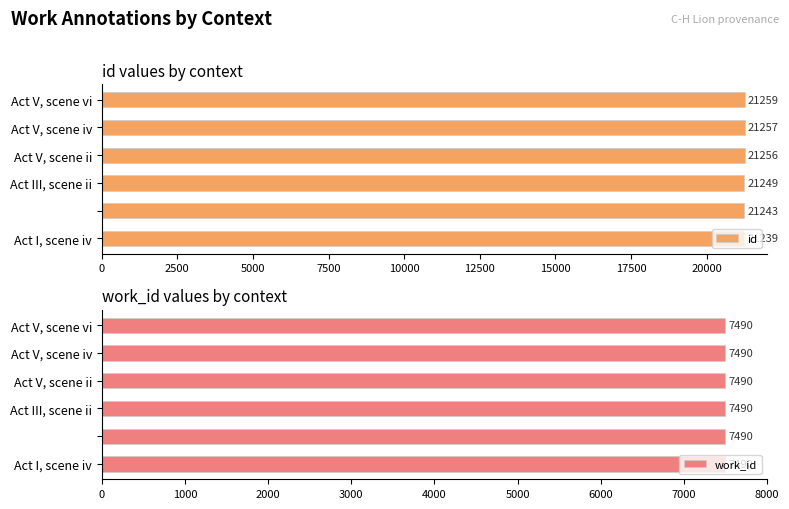

At how many categories does at least one series exceed 19746?

6